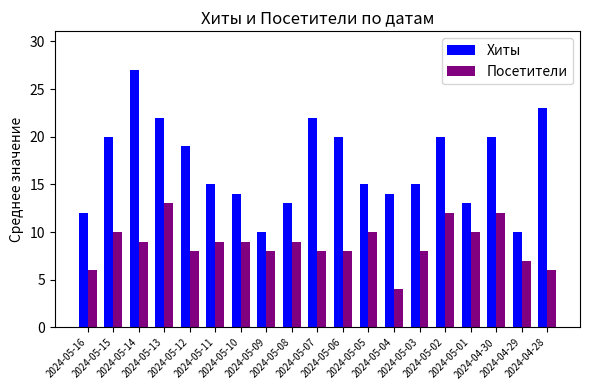

What is the sum of all Хиты values?

324